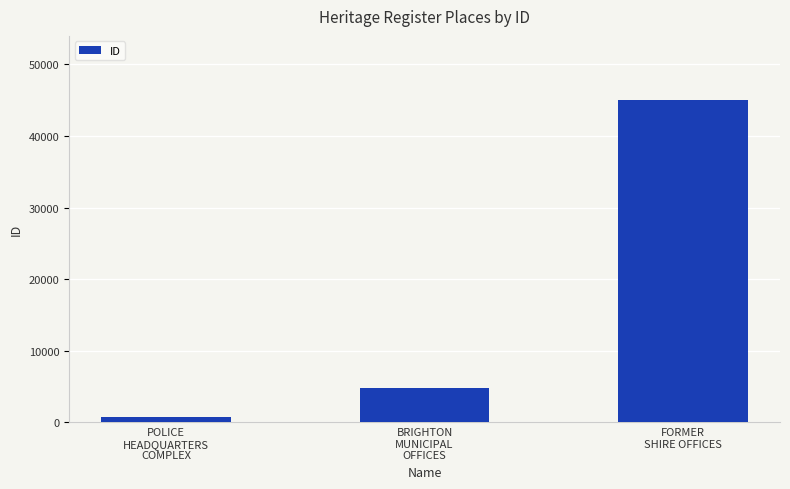

Reading left to right, extract all data points from this chart.

799	4832	44982